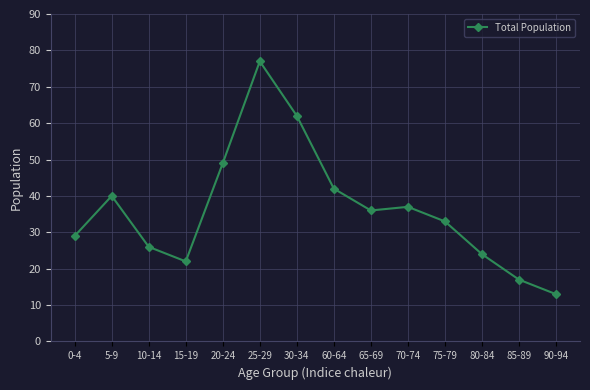

Where is the data nearest to the value 45?

60-64